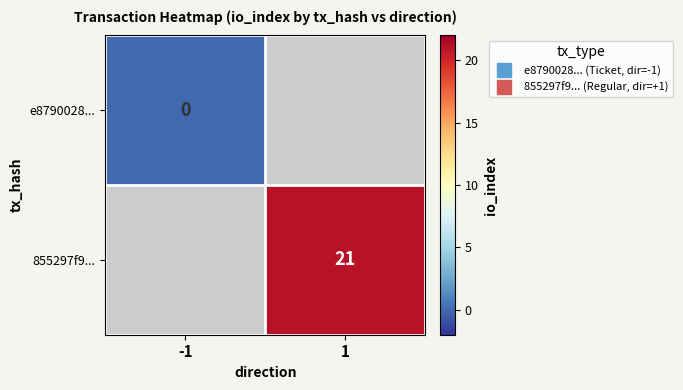

Rank the series by their maximum value, from lowest to highest.

e8790028..., 855297f9...